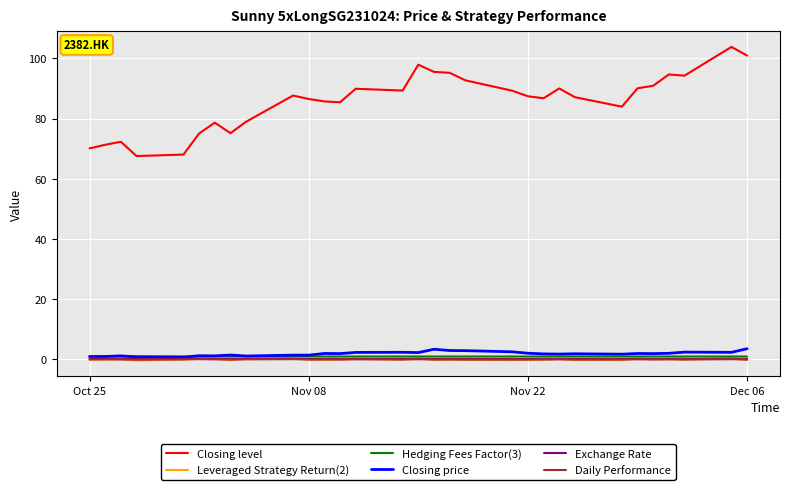

Which series has the largest total across all categories?

Closing level